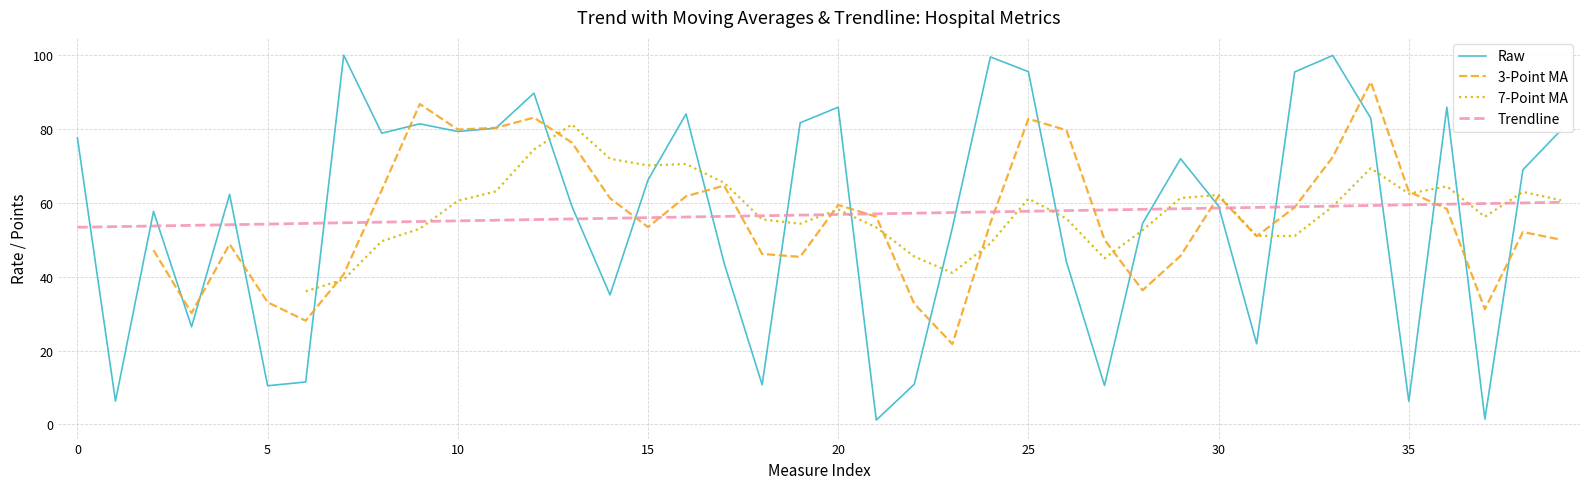

What is the highest value of the Raw series?

100.0